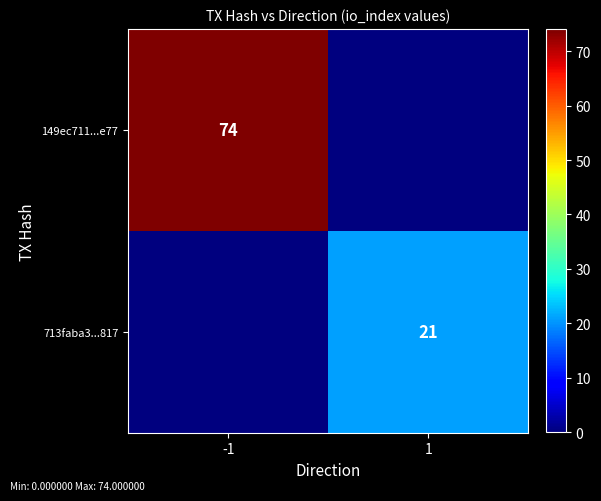

The 149ec711...e77 series shows 74 at -1. True or false?

True